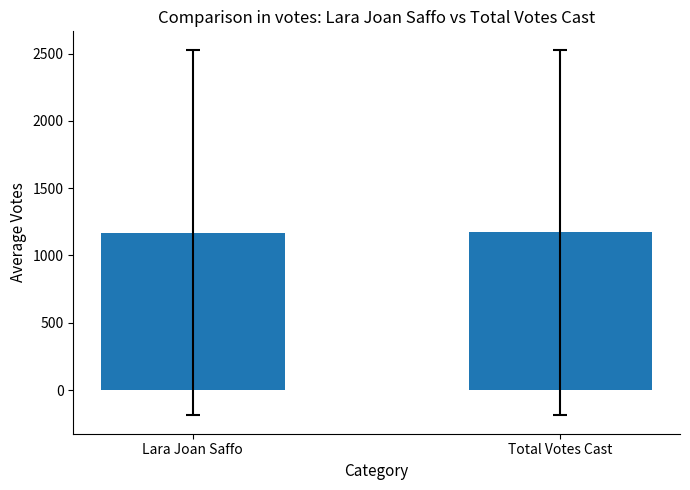

What is the ratio of the value at Lara Joan Saffo to the value at Total Votes Cast?

1.0